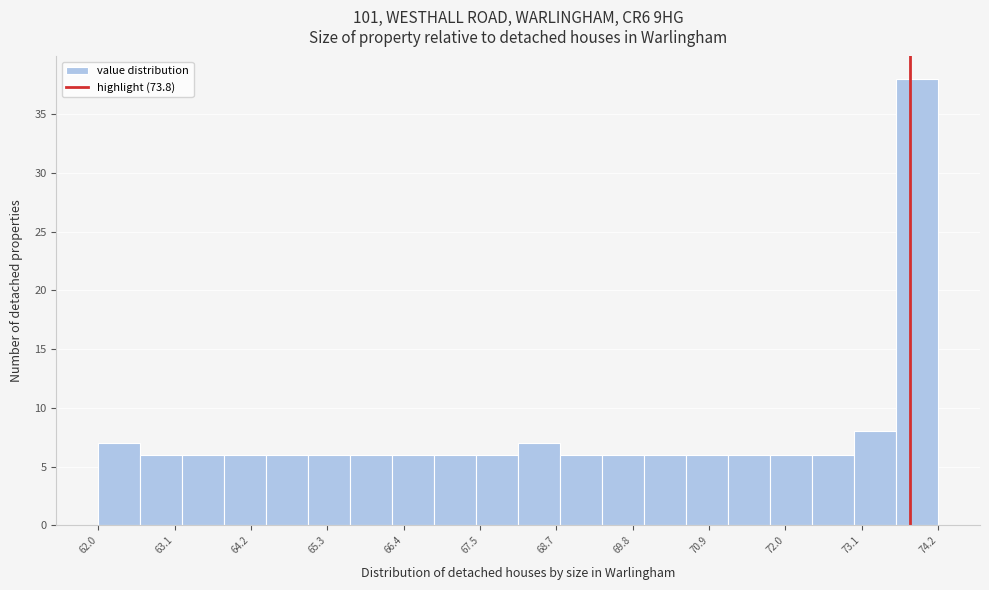

Around what value on the x-axis is the tallest bar? Give the approximate position of its centre, as read against the axis.

73.8